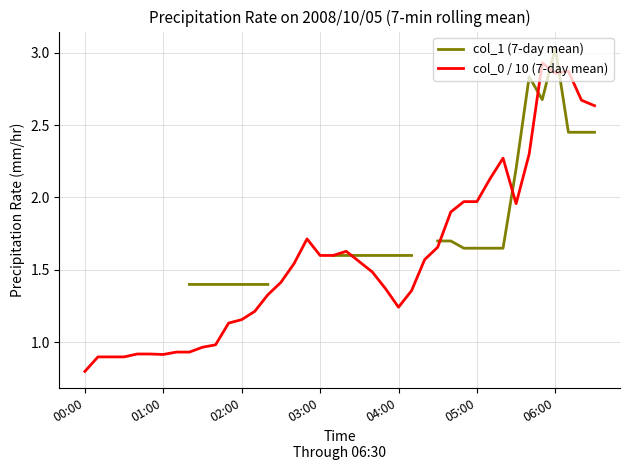

What is the lowest value of the col_0 / 10 (7-day mean) series?

0.8